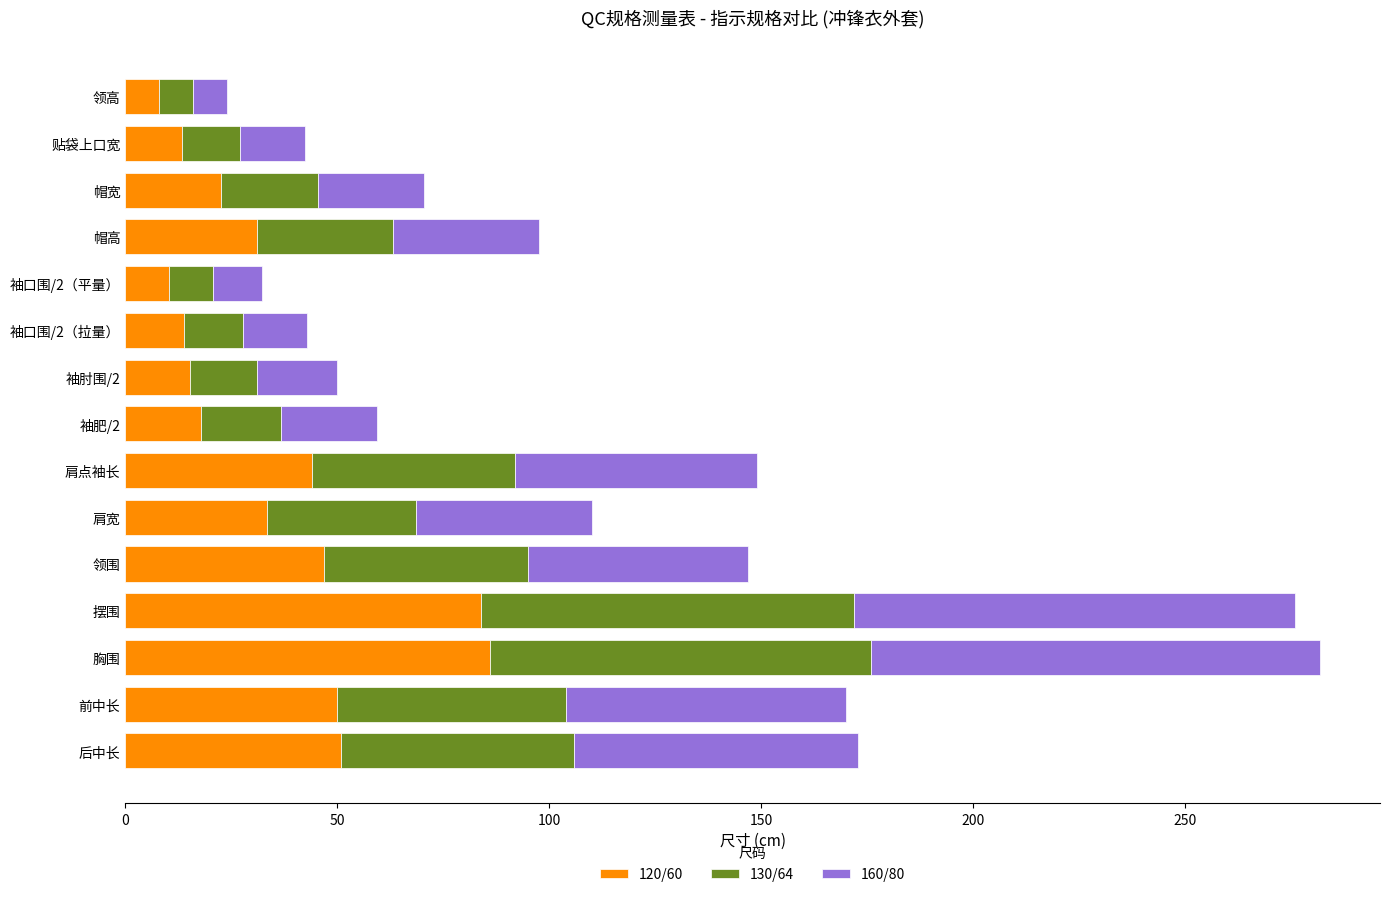

Count the number of categories in the chart.

15